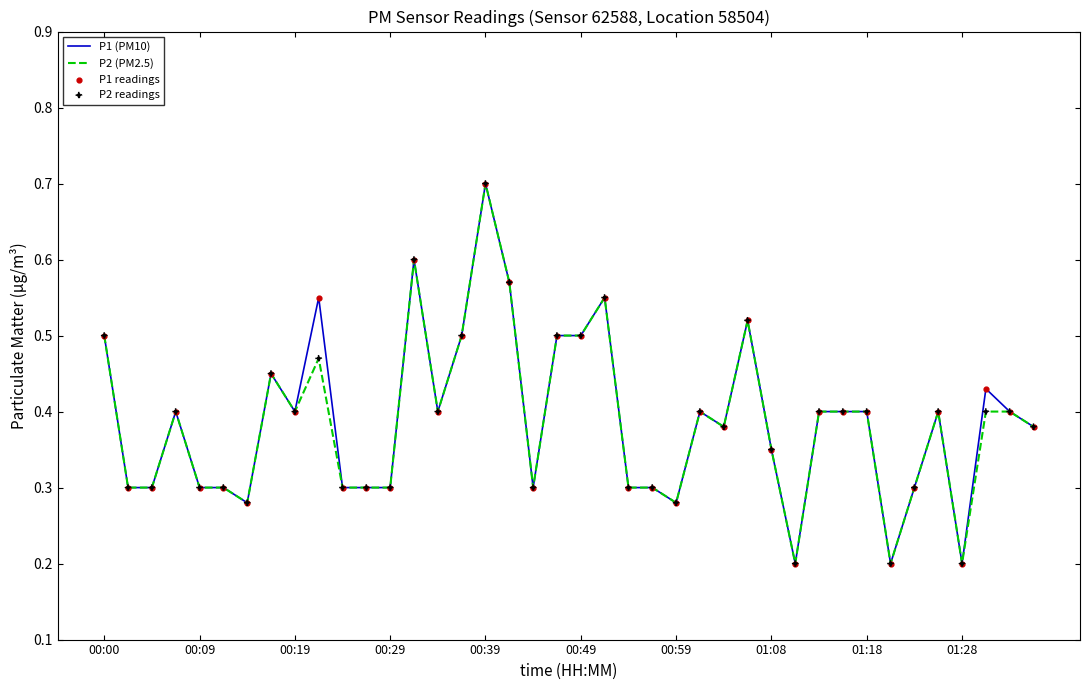

What is the greatest value displayed?

0.7